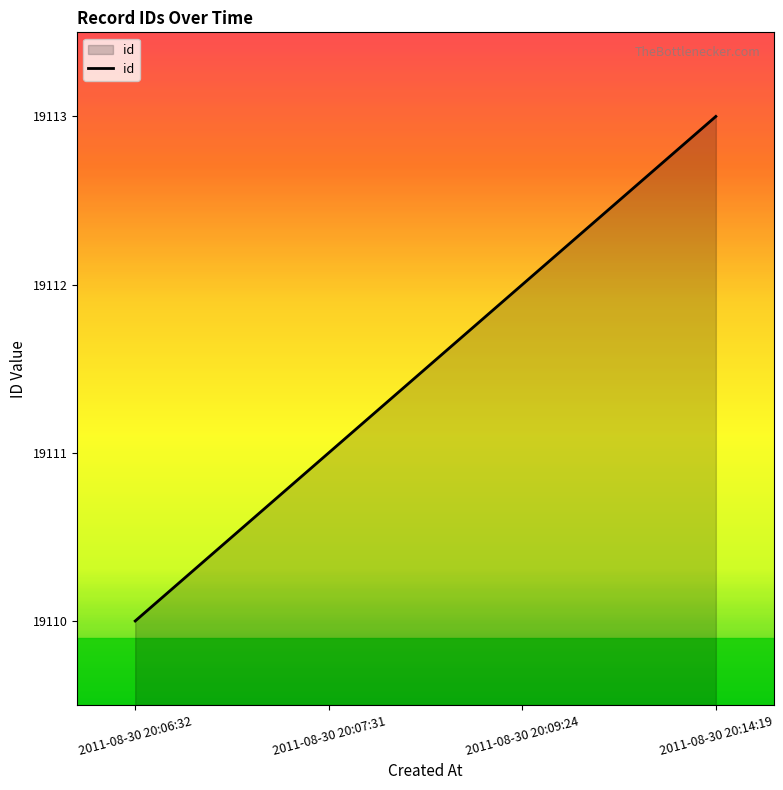

What is the difference between the maximum and minimum values?

3